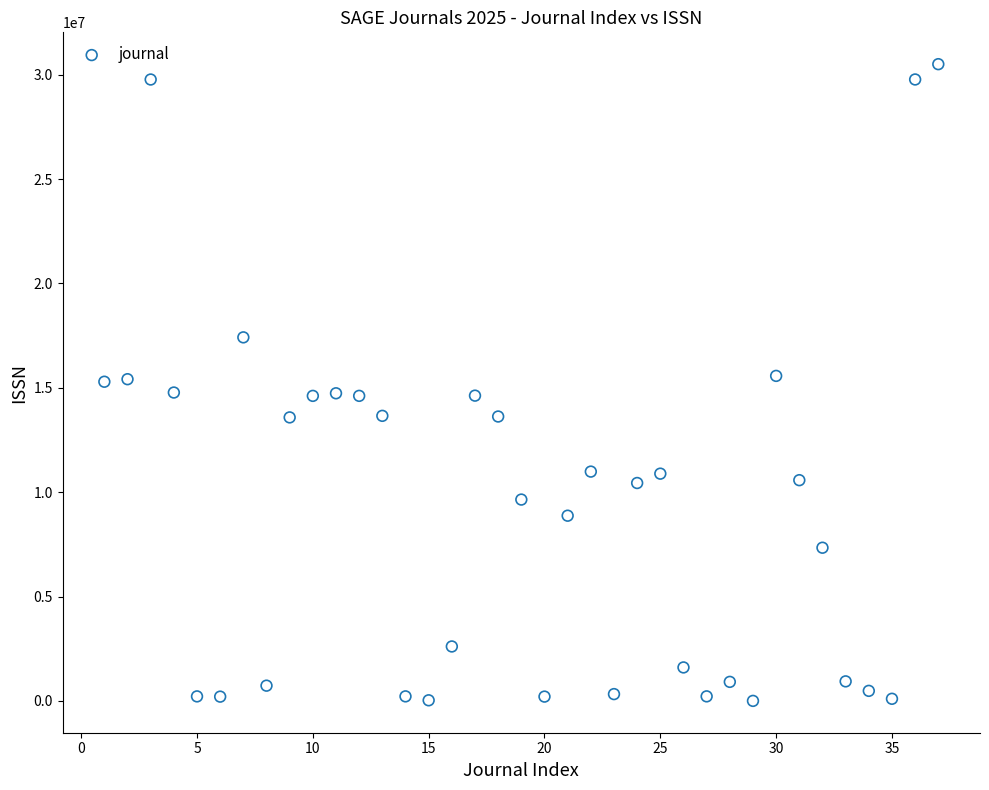

What is the range of Y values (max minus min)?

30498468